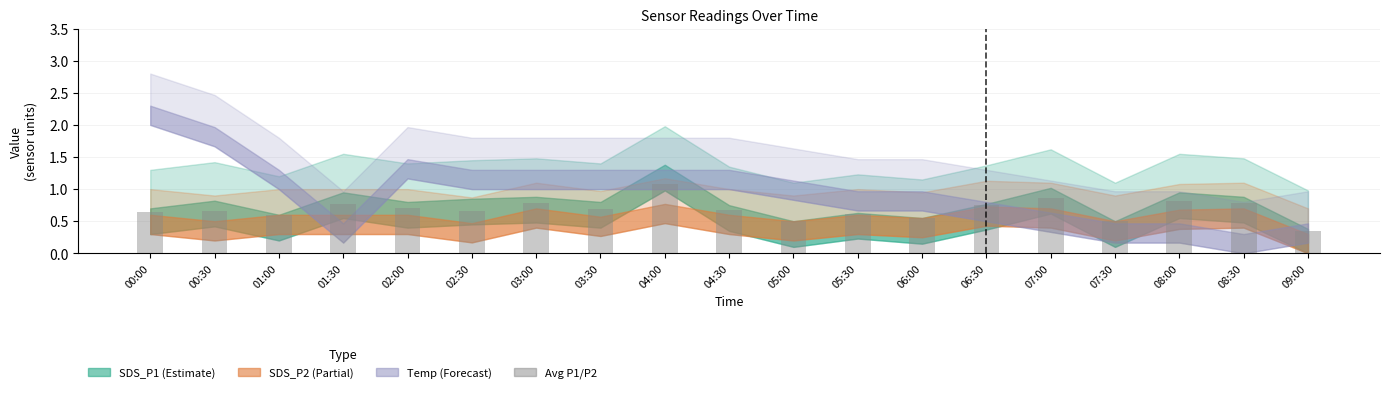

What is the sum of the values at 04:30 and 04:00?

1.8